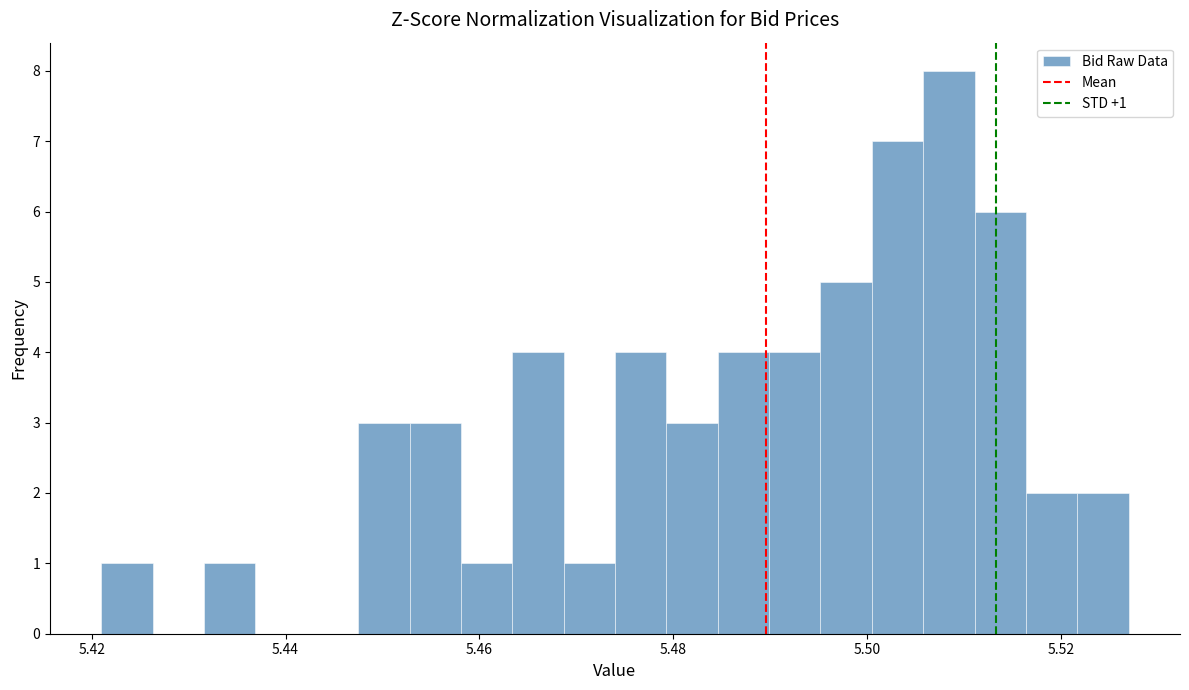

Read against the x-axis, roughly where is the centre of the tallest bar?

5.508